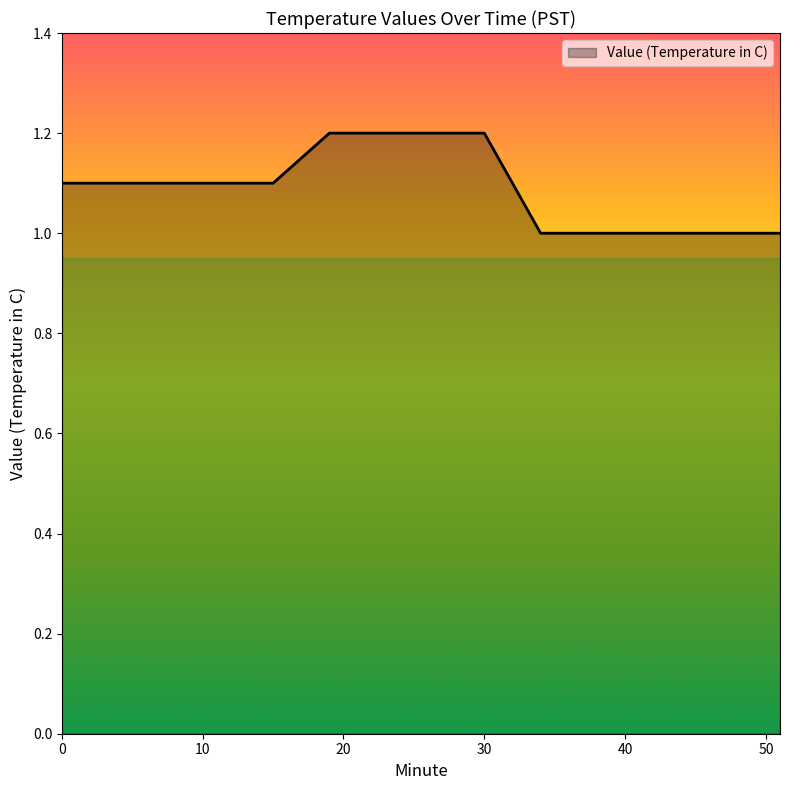

What is the minimum value shown in the chart?

1.0